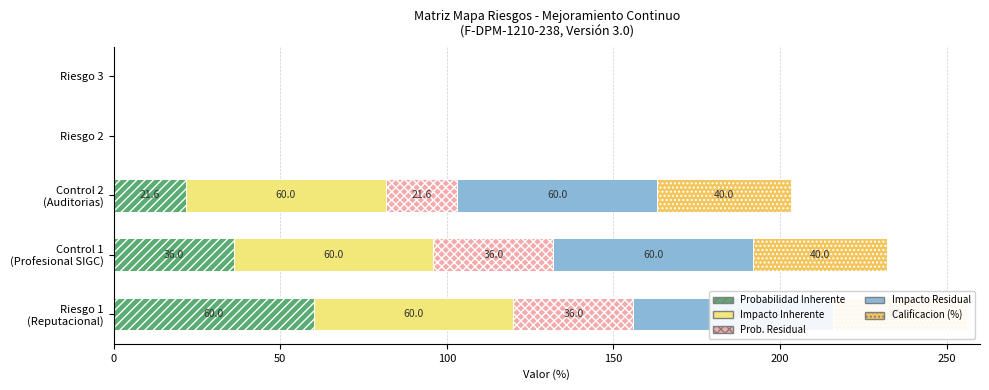

What is the sum of all Impacto Inherente values?

180.0